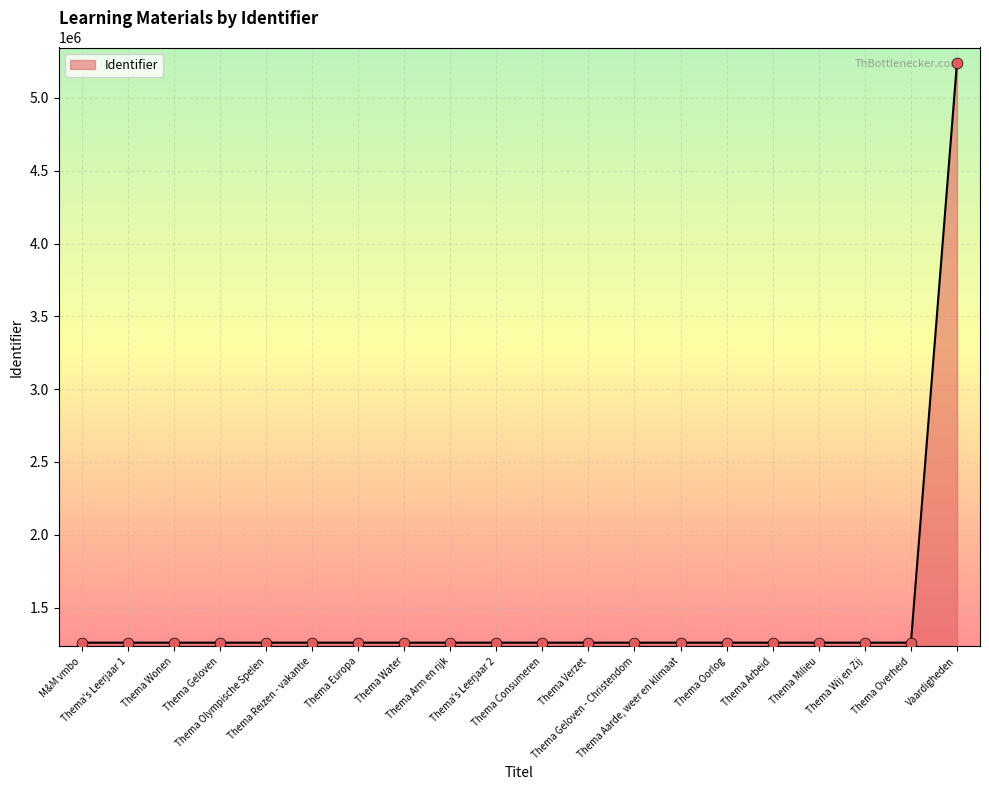

Approximately how many times larger is the value at M&M vmbo compared to Thema Reizen - vakantie?

1.0